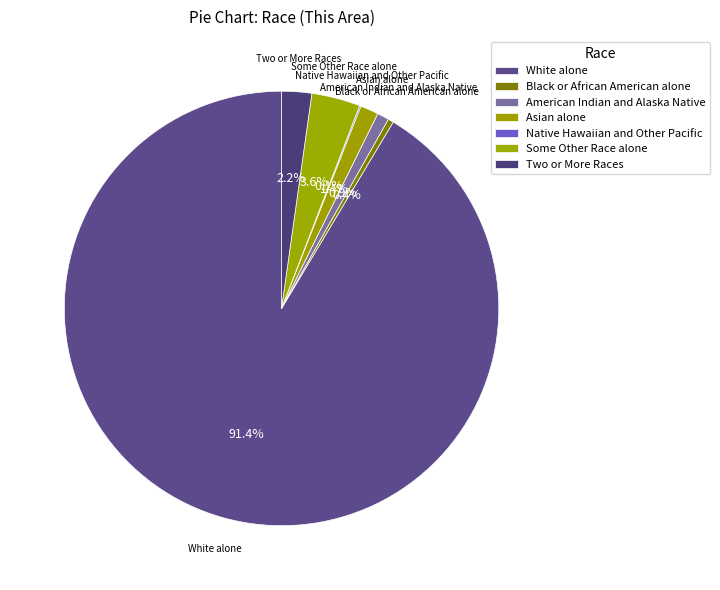

How many segments does this pie chart have?

7